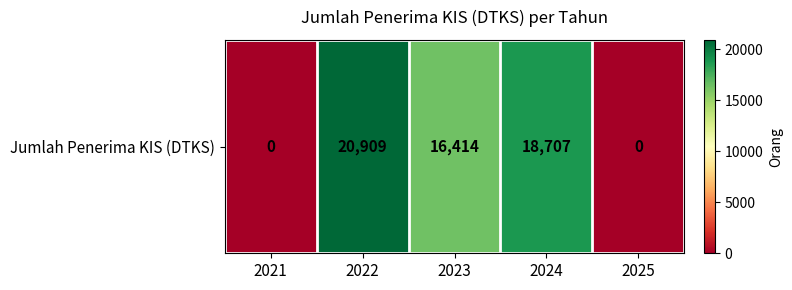

What is the maximum value shown in the chart?

20909